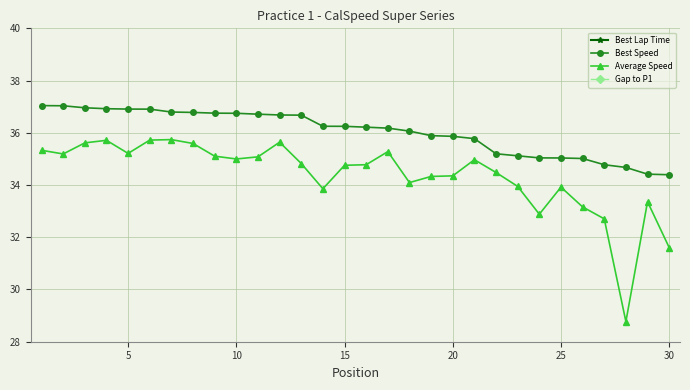

True or false: Best Speed and Average Speed cross at least once.

False